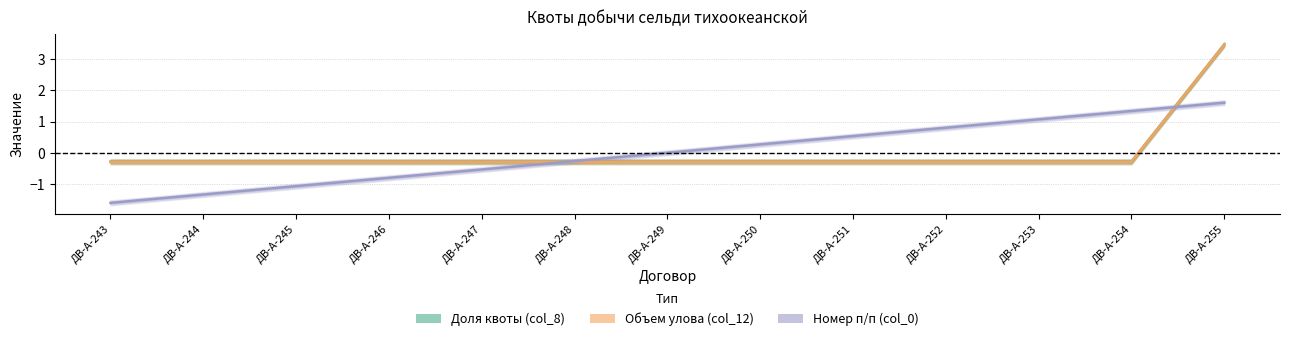

Reading right to left, list all the values displayed in this chart.

Доля квоты (col_8): 3.5	-0.3	-0.3	-0.3	-0.3	-0.3	-0.3	-0.3	-0.3	-0.3	-0.3	-0.3	-0.3
Объем улова (col_12): 3.5	-0.3	-0.3	-0.3	-0.3	-0.3	-0.3	-0.3	-0.3	-0.3	-0.3	-0.3	-0.3
Номер п/п (col_0): 1.6	1.3	1.1	0.8	0.5	0.3	0.0	-0.3	-0.5	-0.8	-1.1	-1.3	-1.6